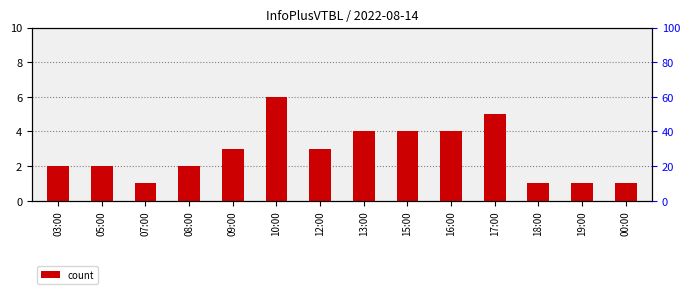

The chart shows a value of 8 at 10:00. True or false?

False